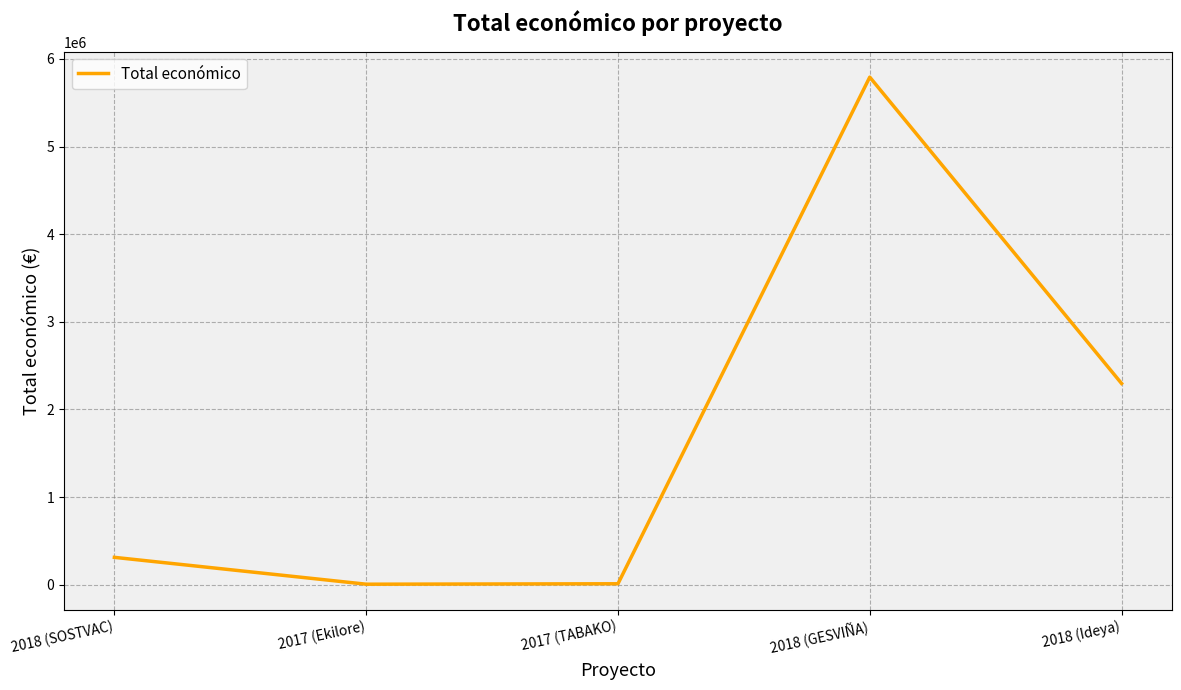

What is the average value?

1682968